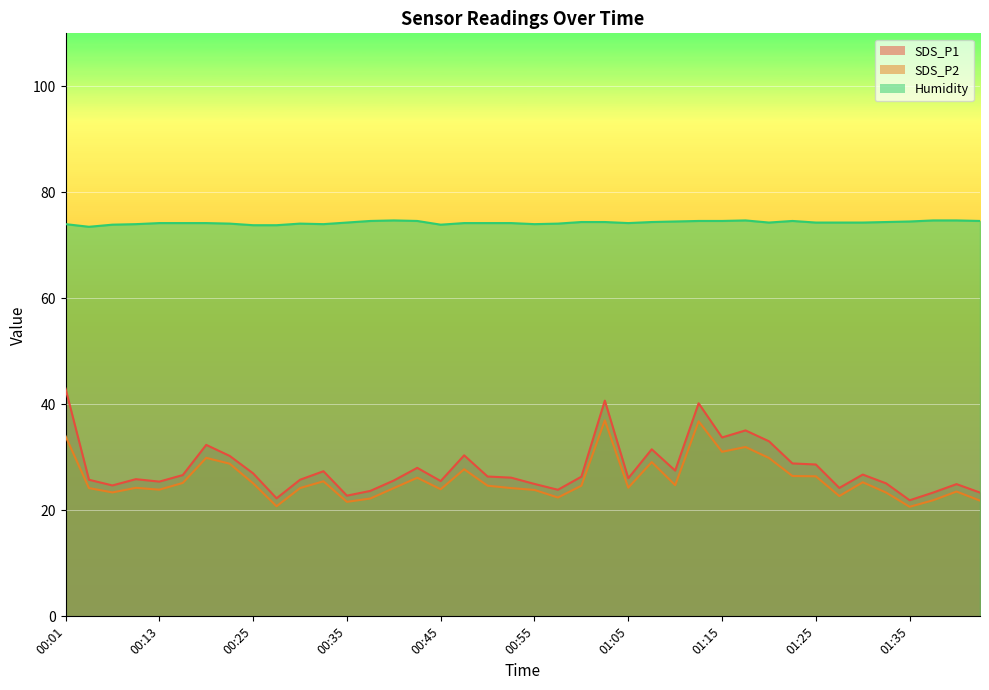

Count the number of categories in the chart.

40